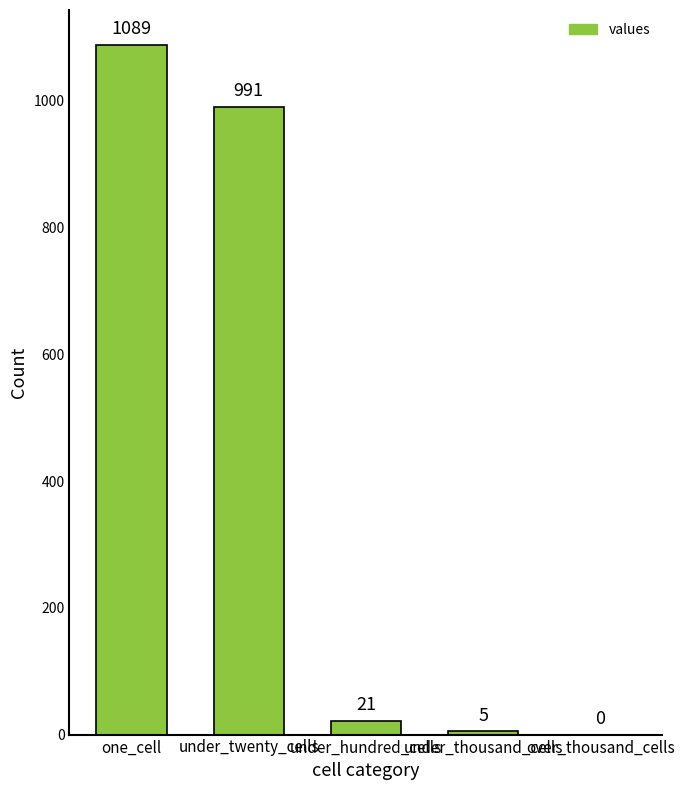

What is the difference between the values at under_thousand_cells and under_twenty_cells?

986